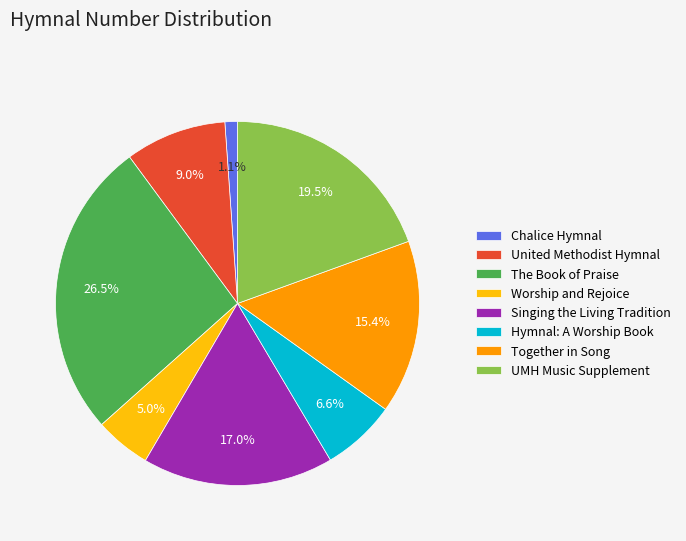

What portion of the pie excludes Chalice Hymnal?

98.9%